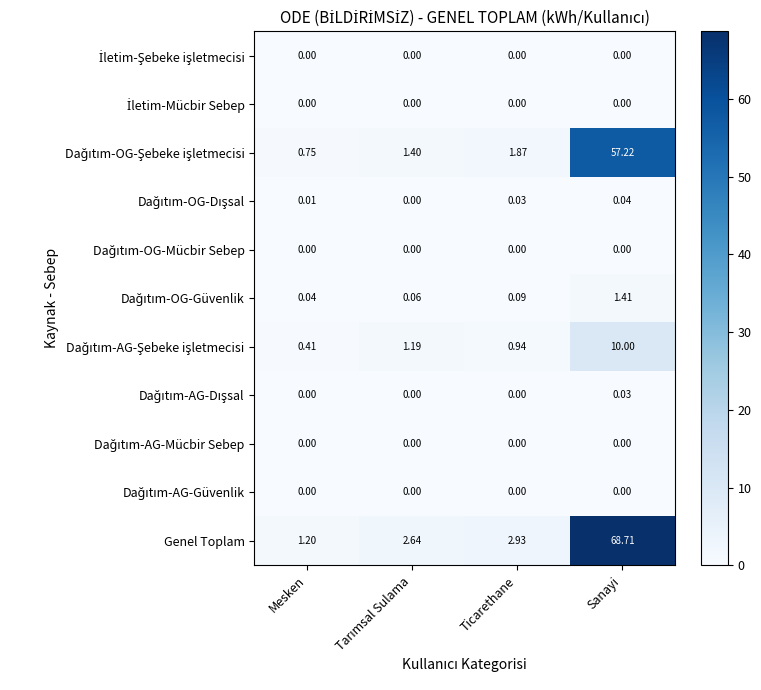

Which category has the highest value across all series?

Sanayi